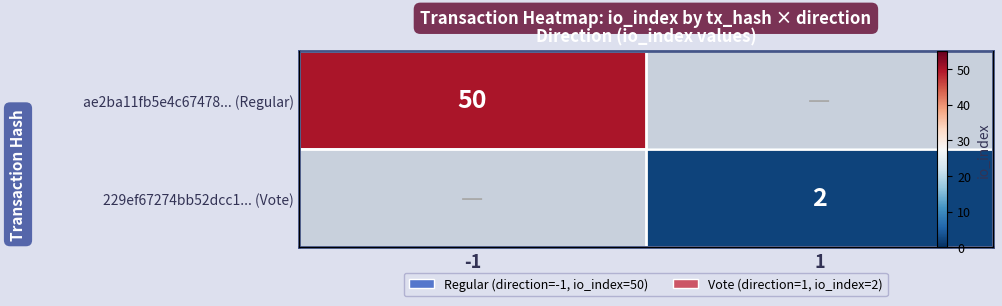

What is the minimum value shown in the chart?

2.0